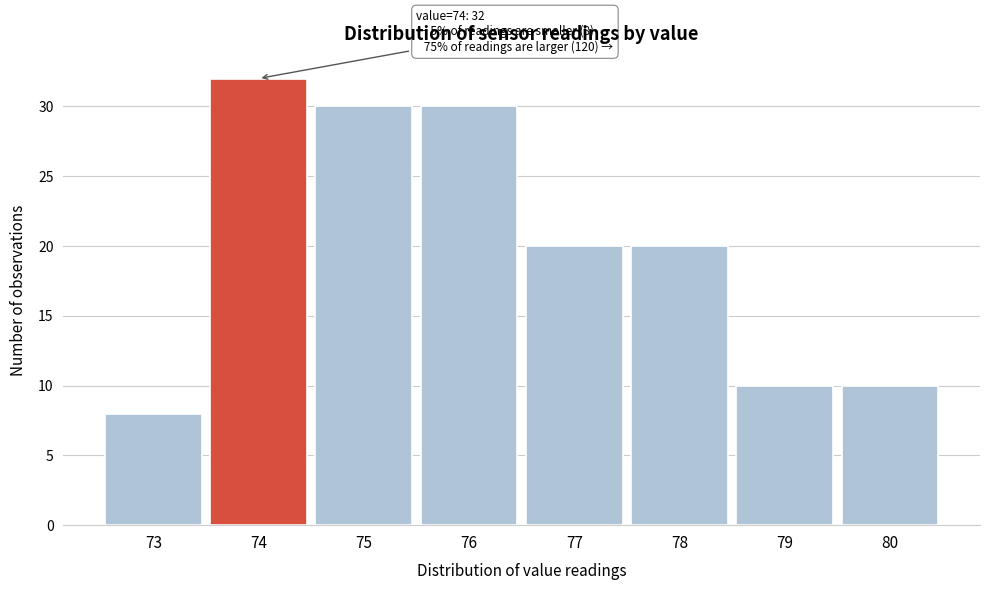

Over which range of the x-axis is the bar tallest?

73.5 to 74.5